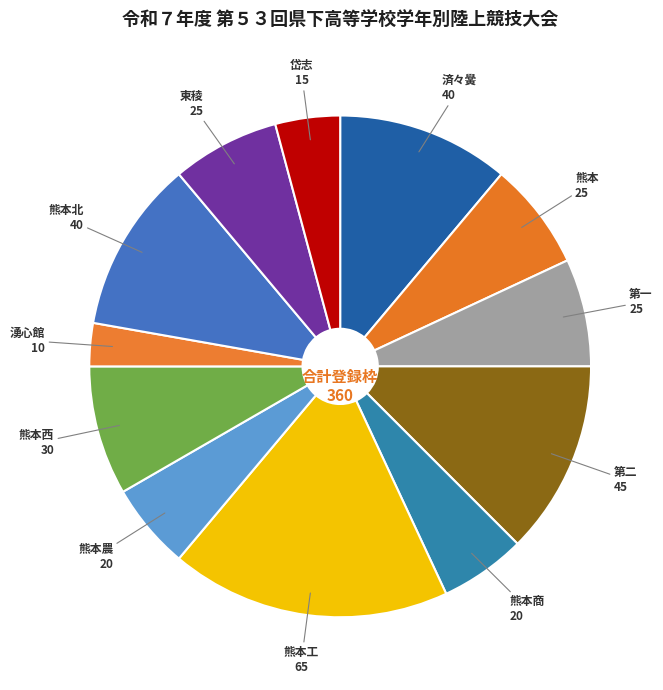

Combined, do 第一 and 熊本北 account for over 50%?

No